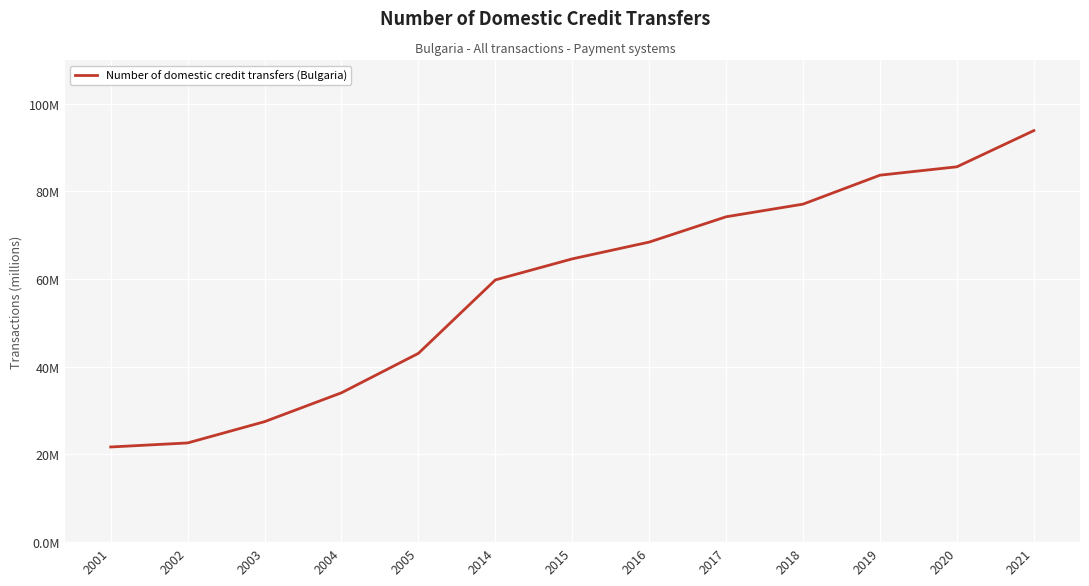

How many lines are shown in the chart?

1